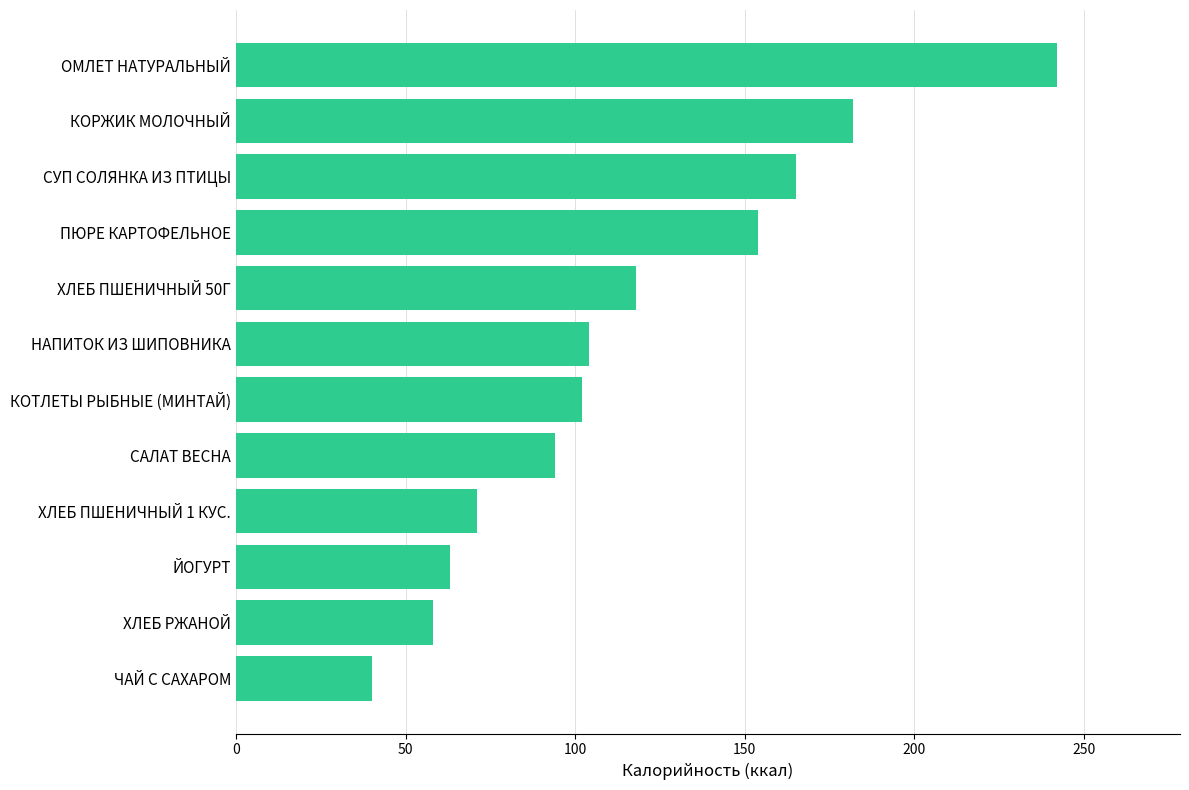

How many values are below 104?

6